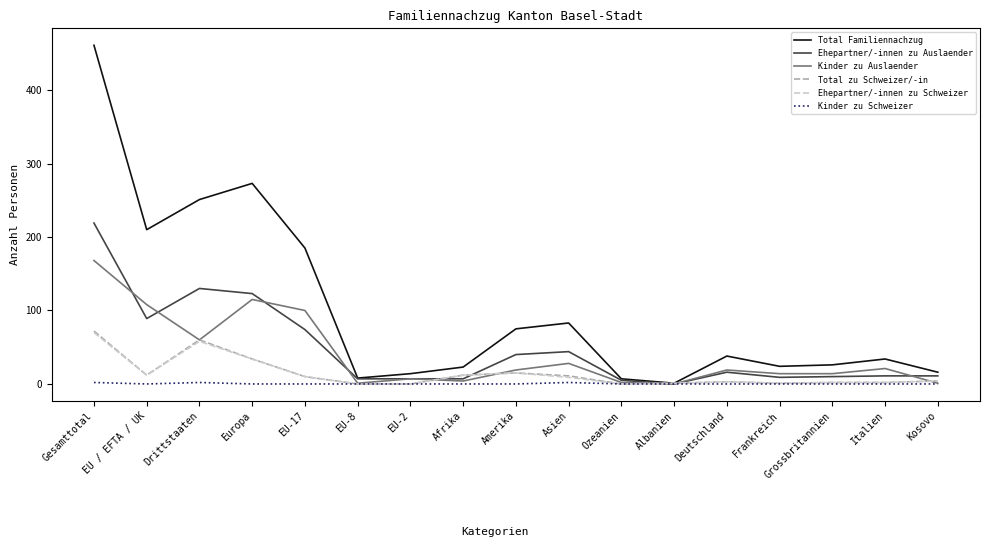

Is it true that Ehepartner/-innen zu Auslaender equals 9 at Frankreich?

True